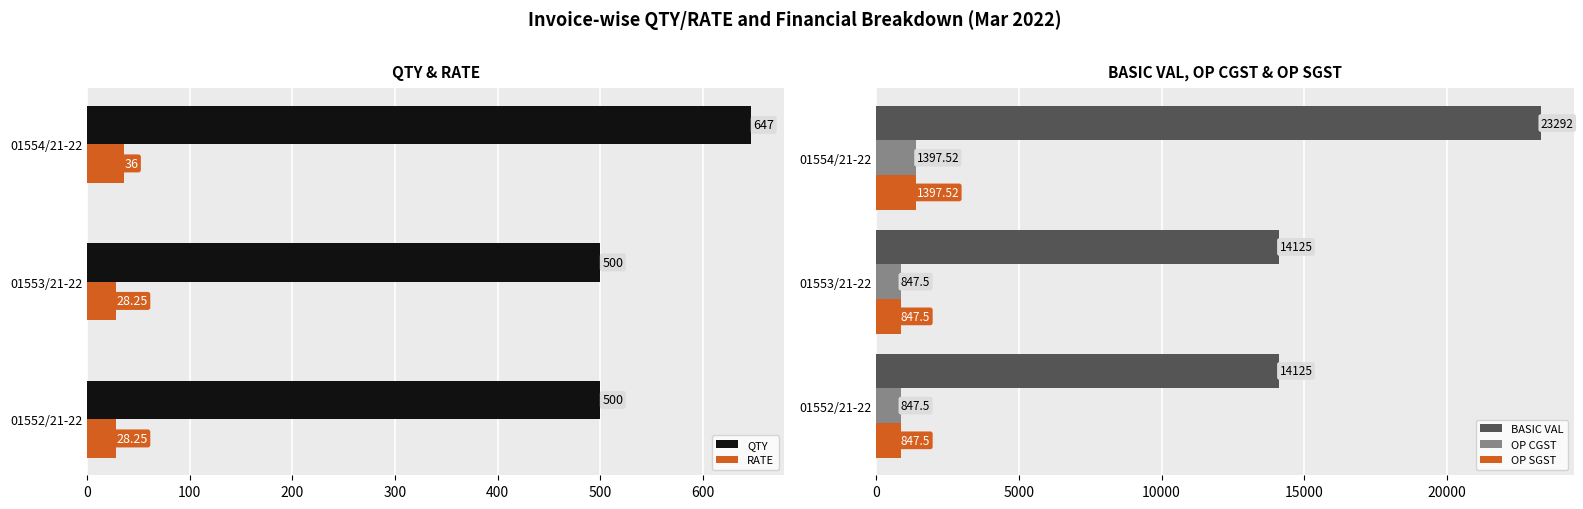

Is it true that QTY equals 500.0 at 01552/21-22?

True